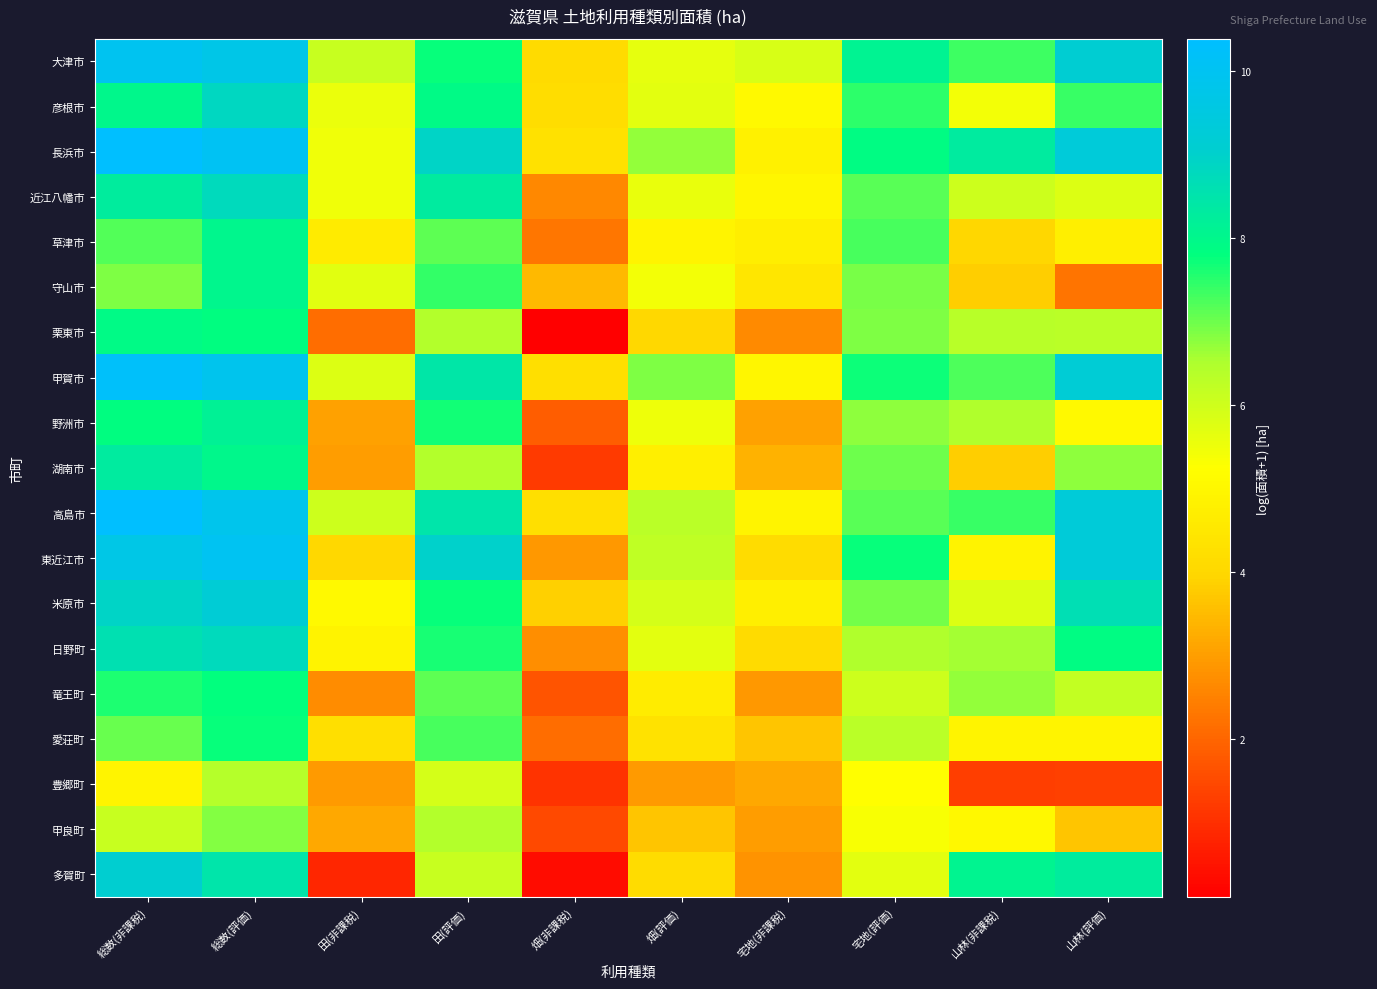

At which category is the sum across all series the highest?

総数(評価)